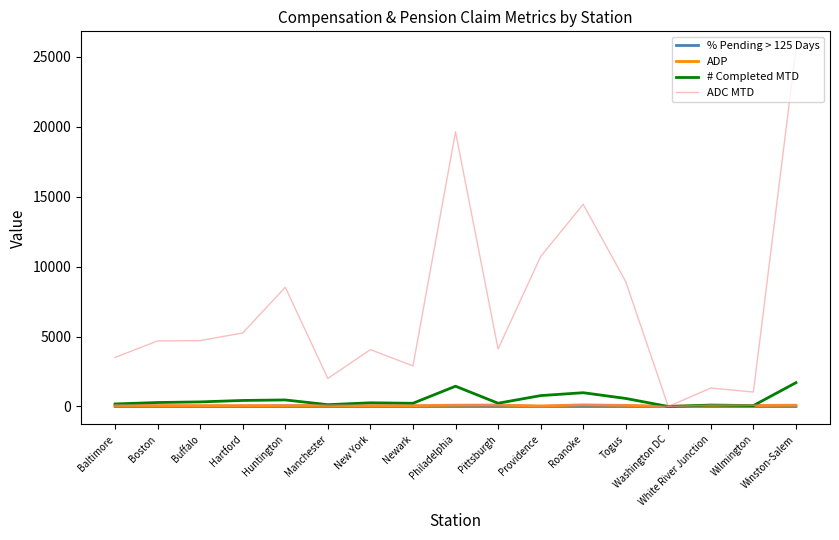

Which category has the lowest value across all series?

Washington DC